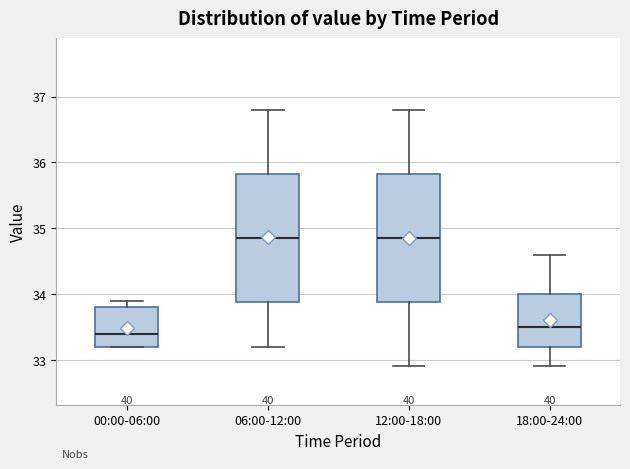

Reading left to right, transcribe this box plot: for each box, give where its median line is, the range the box spans, and where its two whiskers end, as read against the y-axis. The values are not printed on the chart, so give them approximately, as read against the axis.

00:00-06:00: median 33.4, box 33.2 to 33.8, whiskers 33.2 to 33.9
06:00-12:00: median 34.9, box 33.9 to 35.8, whiskers 33.2 to 36.8
12:00-18:00: median 34.9, box 33.9 to 35.8, whiskers 32.9 to 36.8
18:00-24:00: median 33.5, box 33.2 to 34.0, whiskers 32.9 to 34.6